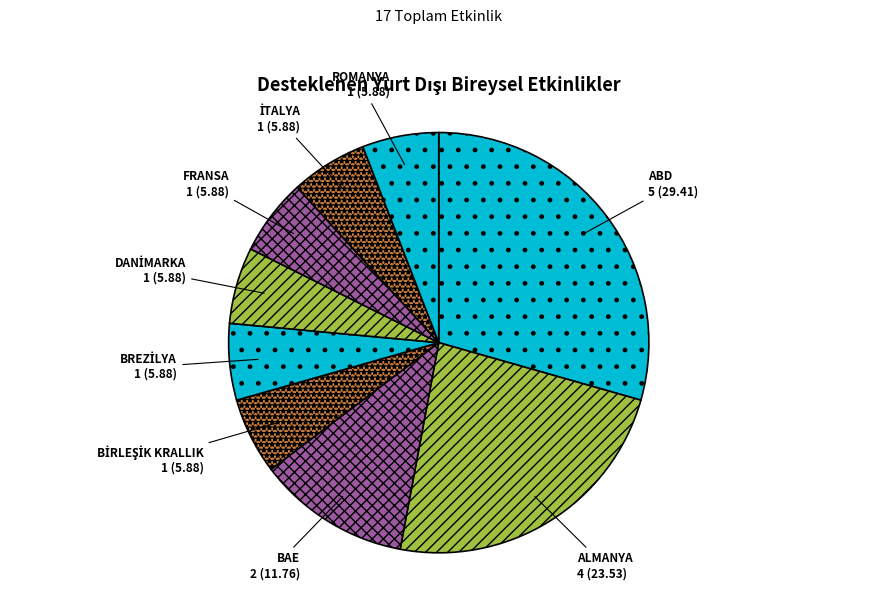

Which has a higher value, ALMANYA or ABD?

ABD